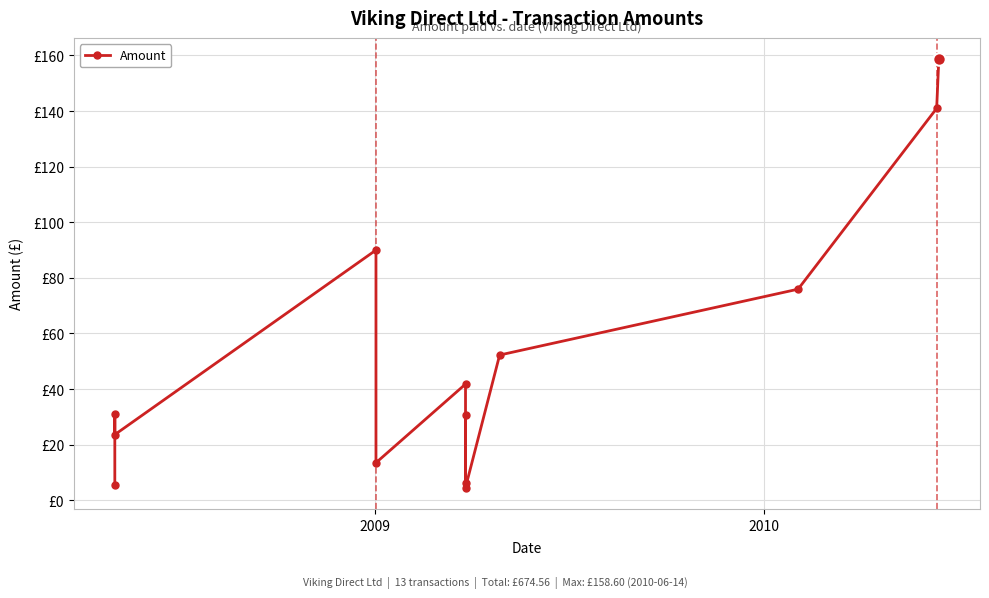

Is this an area chart (filled region under the line)?

No